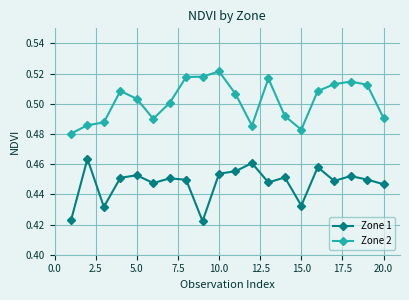

Which series has the largest total across all categories?

Zone 2